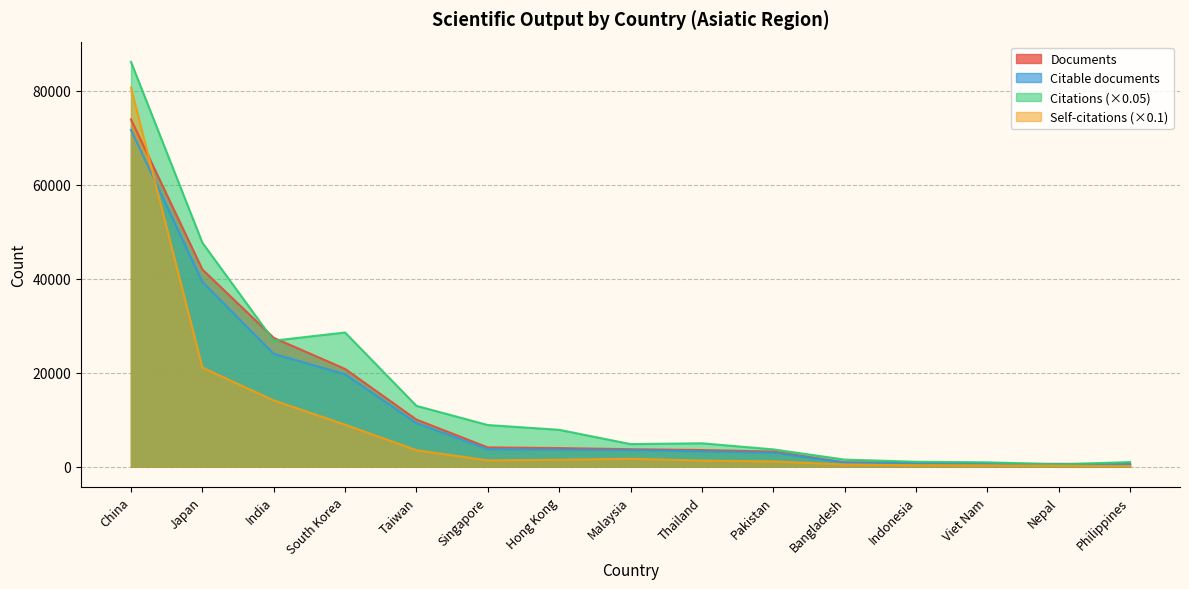

At which category does Self-citations reach its first local valley?

Singapore